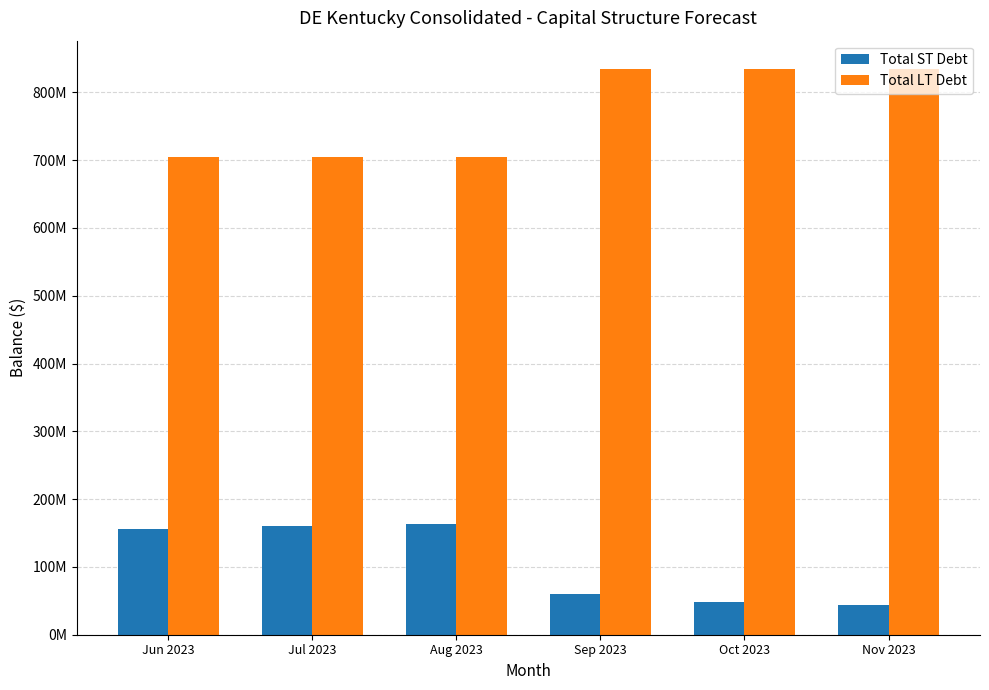

What is the approximate value of Total LT Debt at Aug 2023?

704367023.2